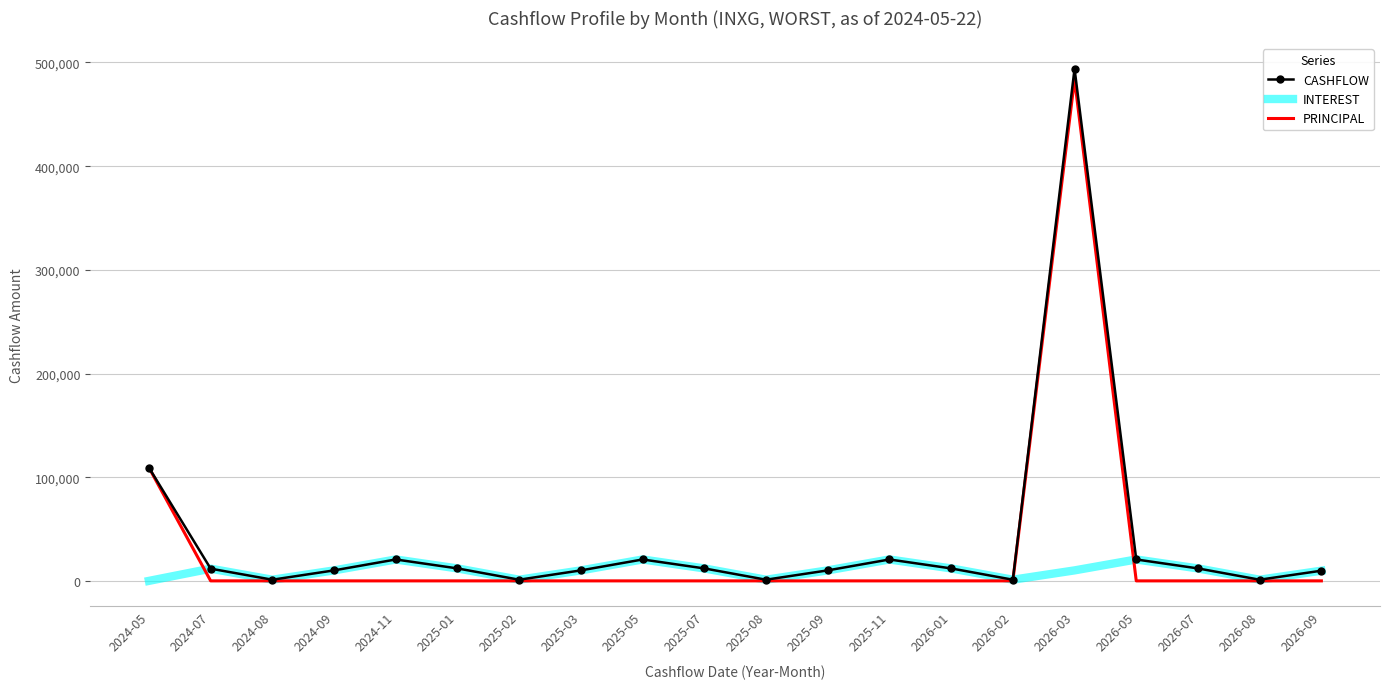

Which series has the widest spread of values?

CASHFLOW